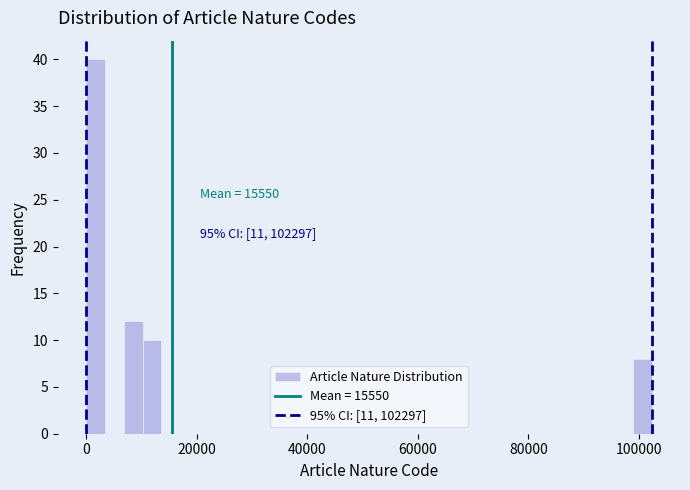

Read against the x-axis, roughly where is the centre of the tallest bar?

2000